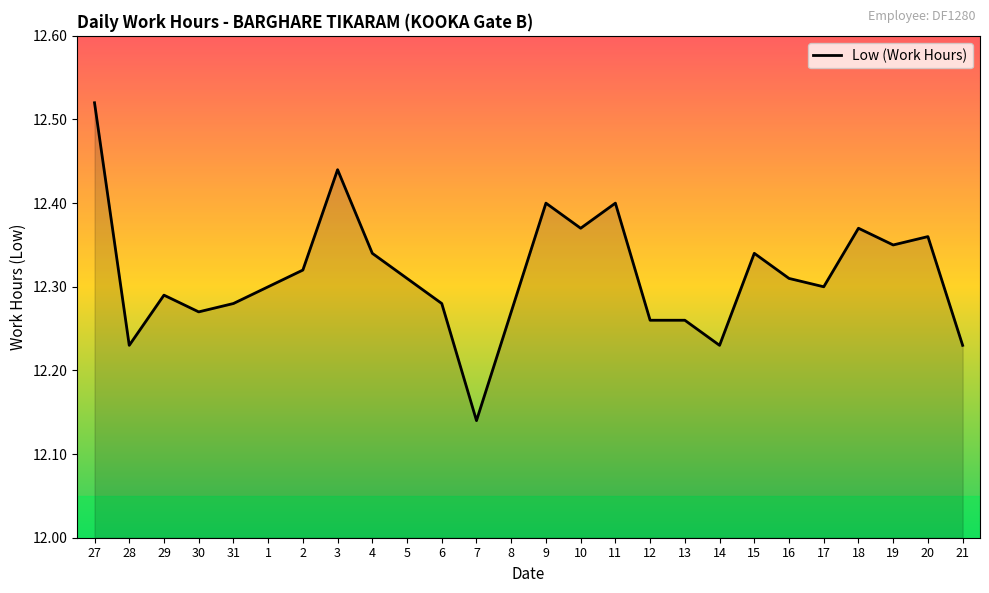

Which category has the highest value across all series?

27